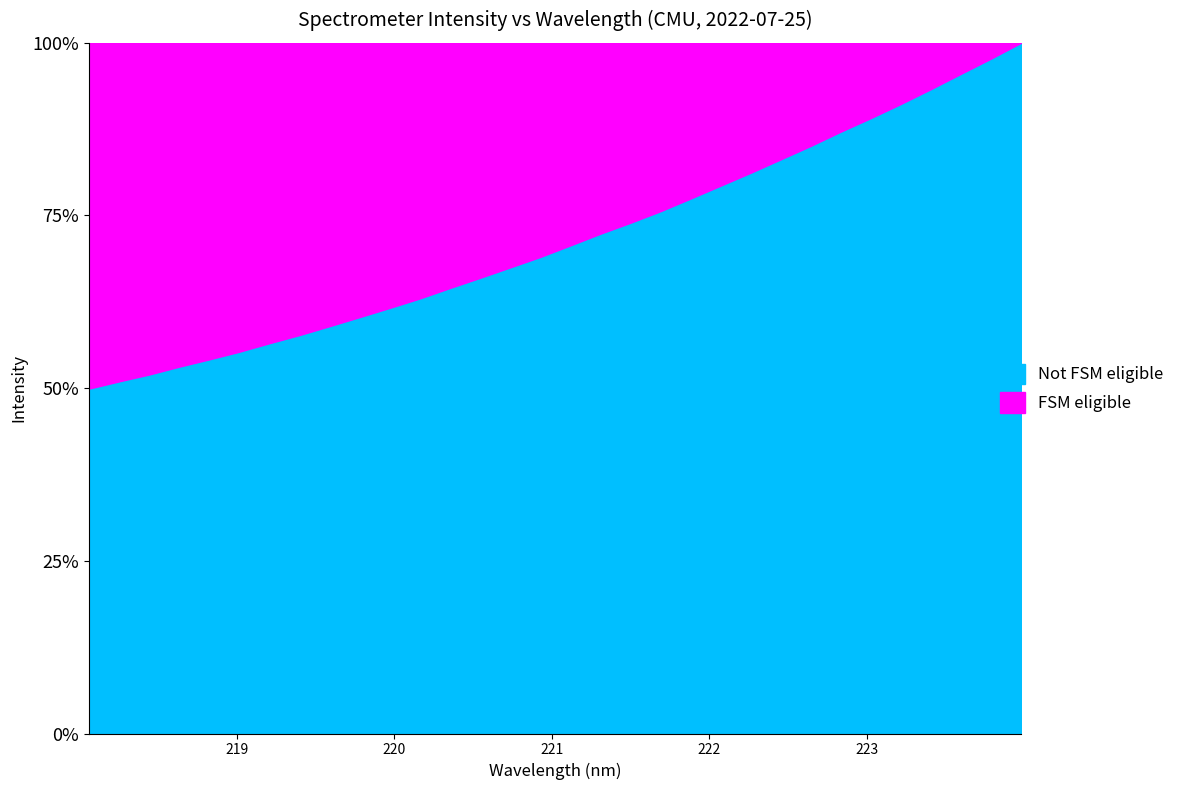

What is the sum of all values?

22.9